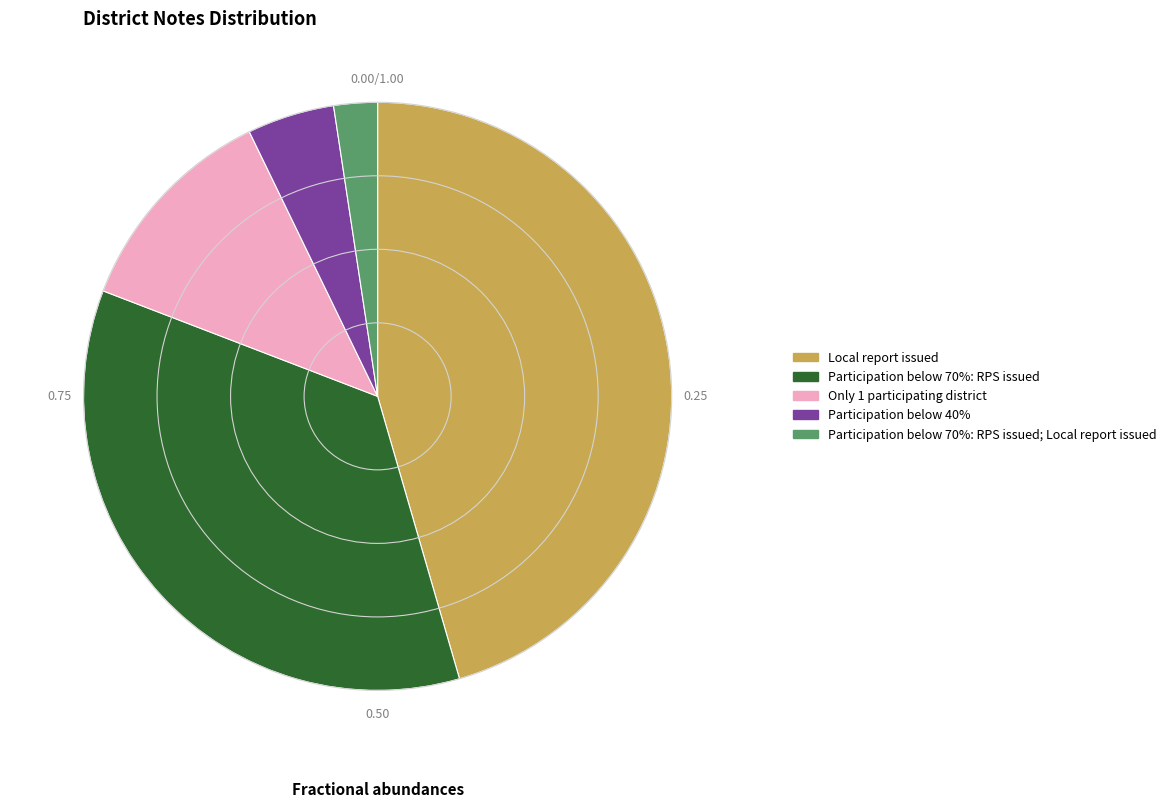

Is there a majority slice in this chart?

No